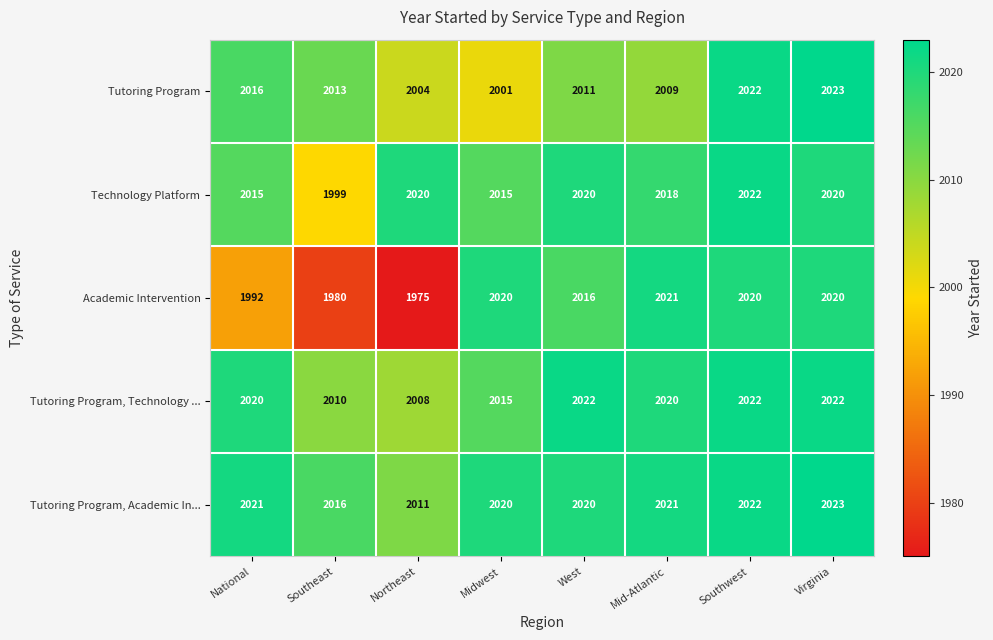

At which label does Tutoring Program, Academic In... reach its peak?

Virginia